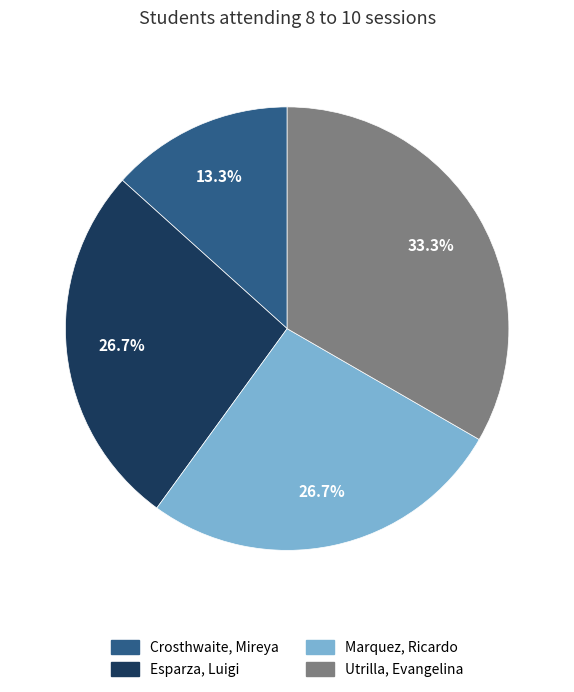

Does any single category account for the majority?

No